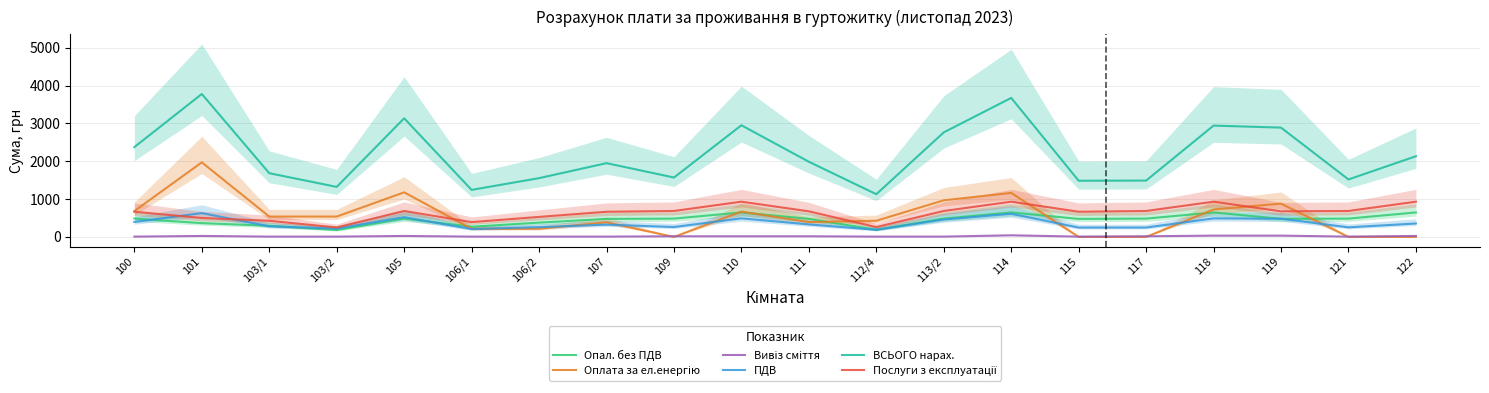

What is the sum of all Послуги з експлуатації values?

12862.8